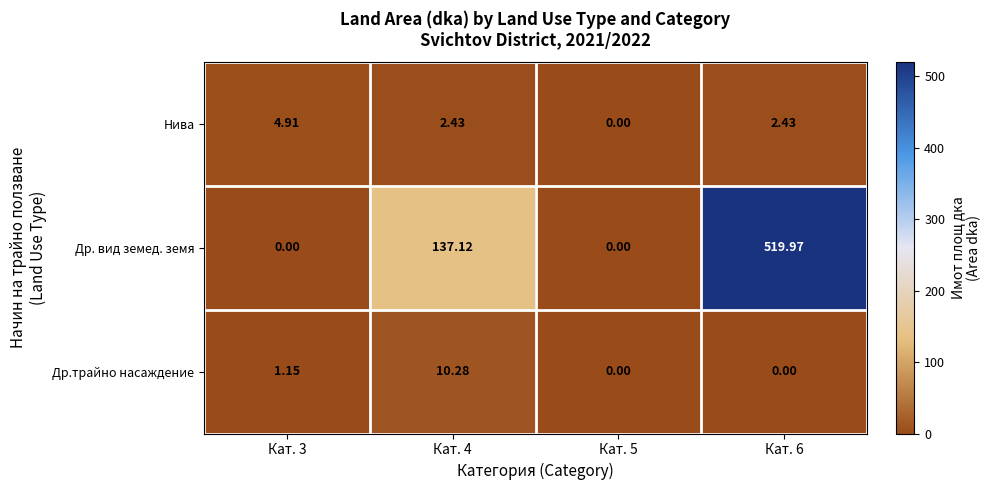

Which series has the largest total across all categories?

Др. вид земед. земя